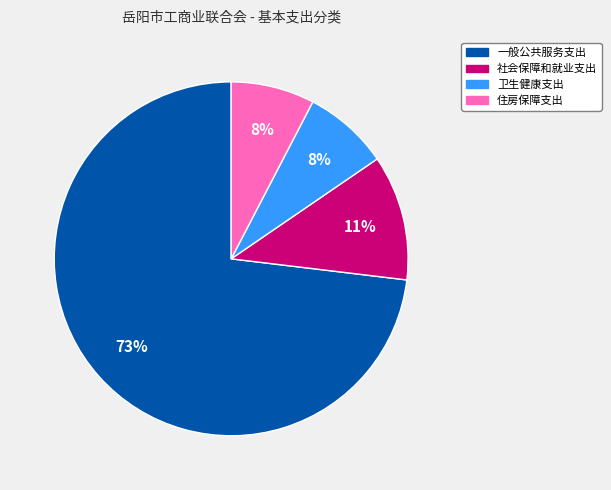

To the nearest percent, what is the combined percentage of 社会保障和就业支出 and 卫生健康支出?

19%